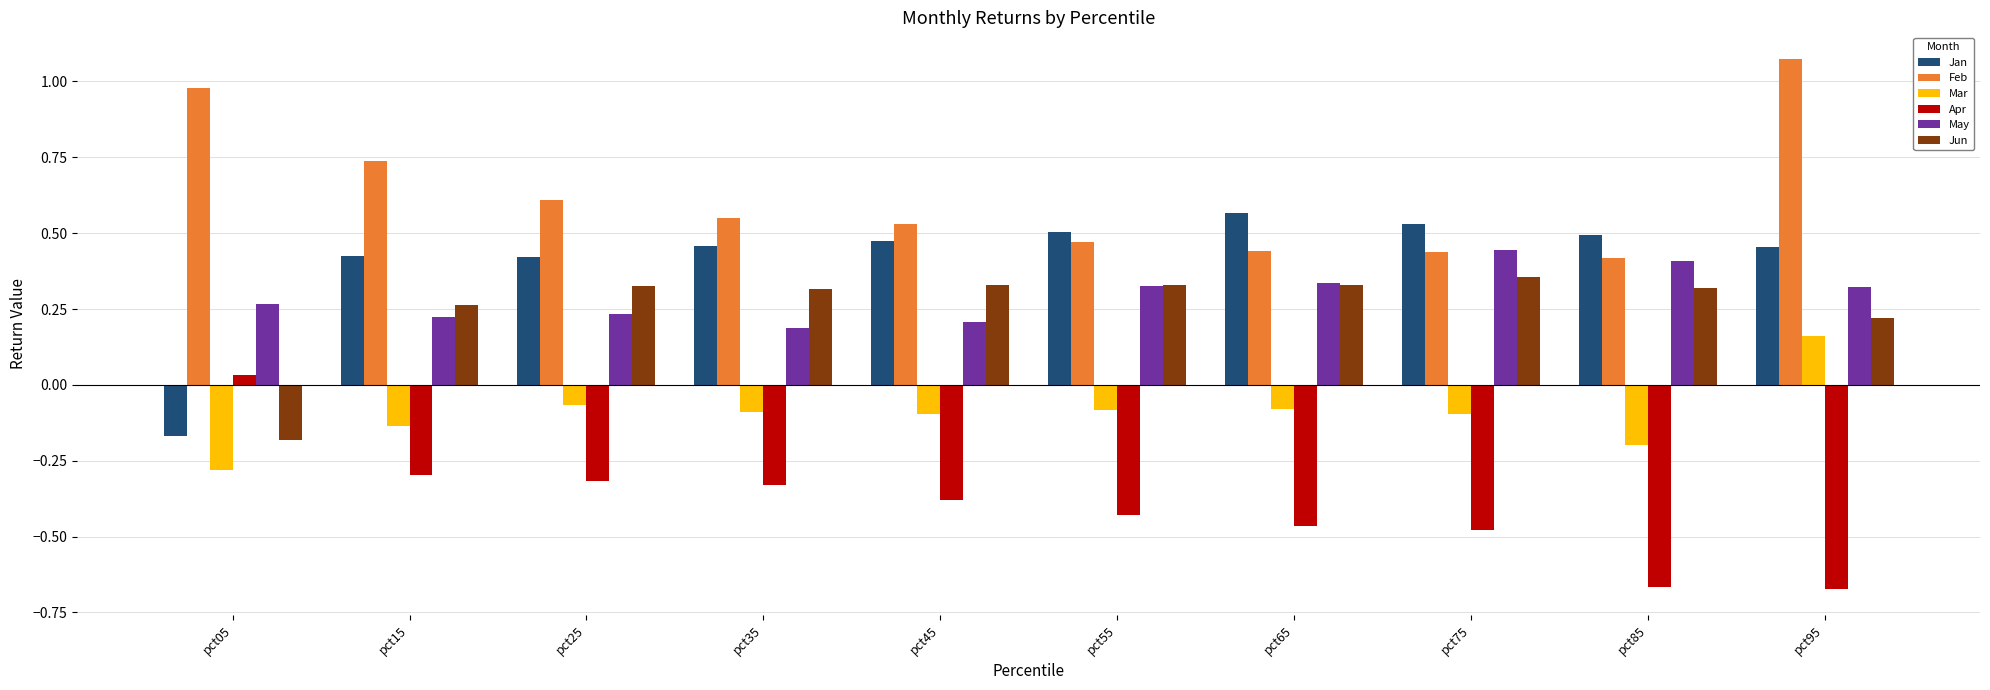

Is it true that Feb equals 0.5 at pct45?

True